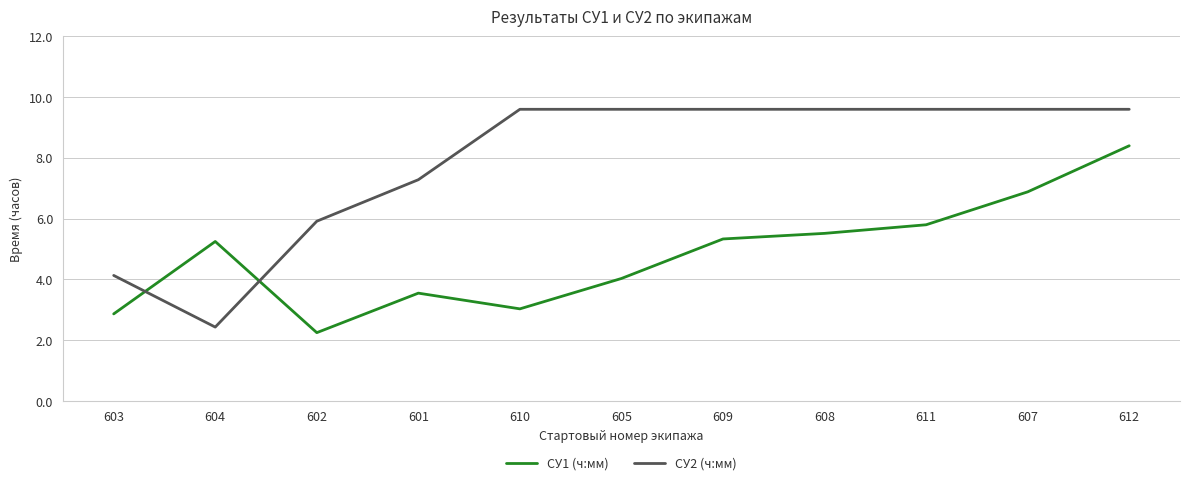

What is the difference between the СУ2 (ч:мм) values at 602 and 605?

3.7